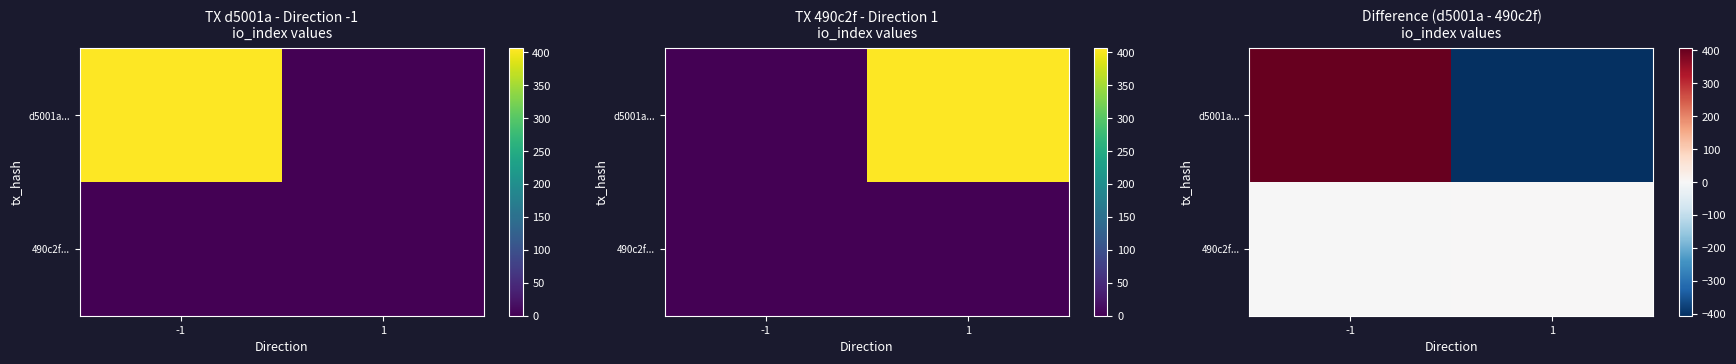

The d5001a... series shows -643 at 1. True or false?

False